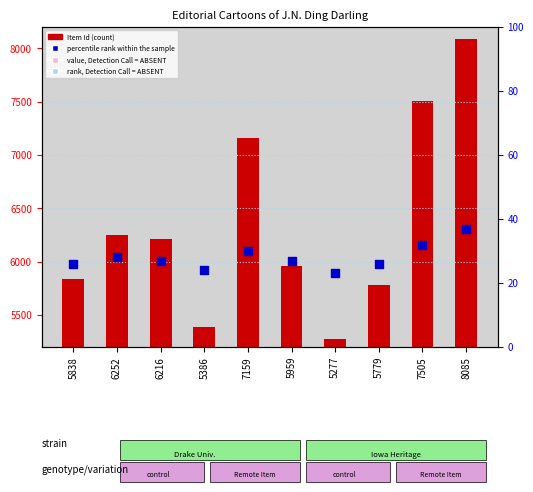

What is the change in value from 7159 to 5779?

-1380